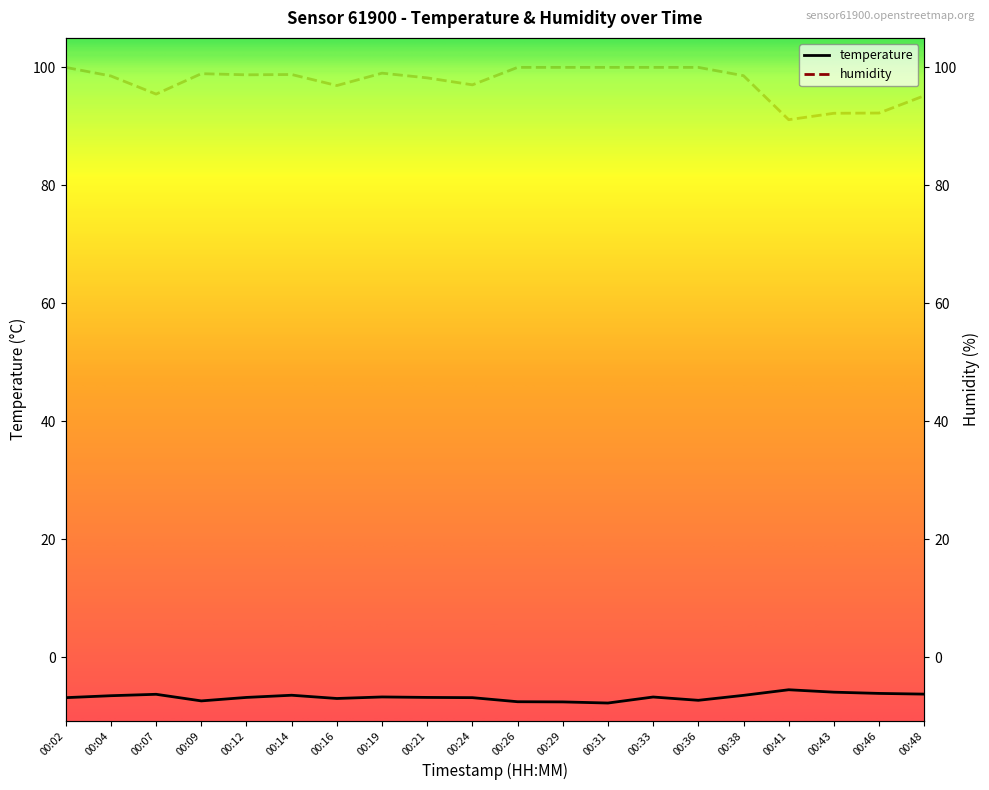

The humidity series shows 100.0 at 00:33. True or false?

True